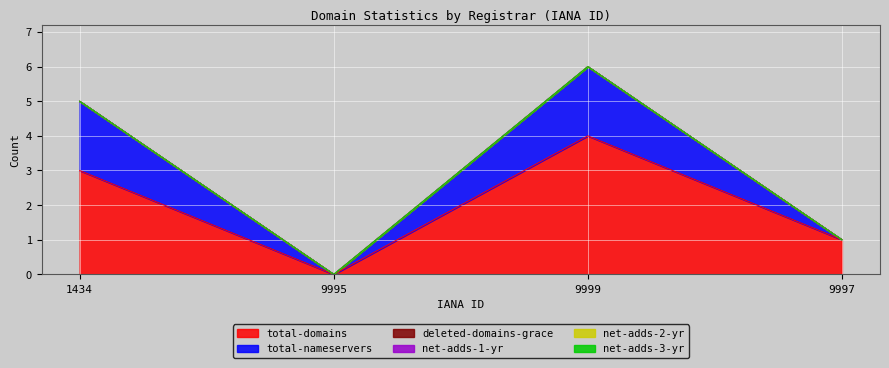

How many lines are shown in the chart?

6